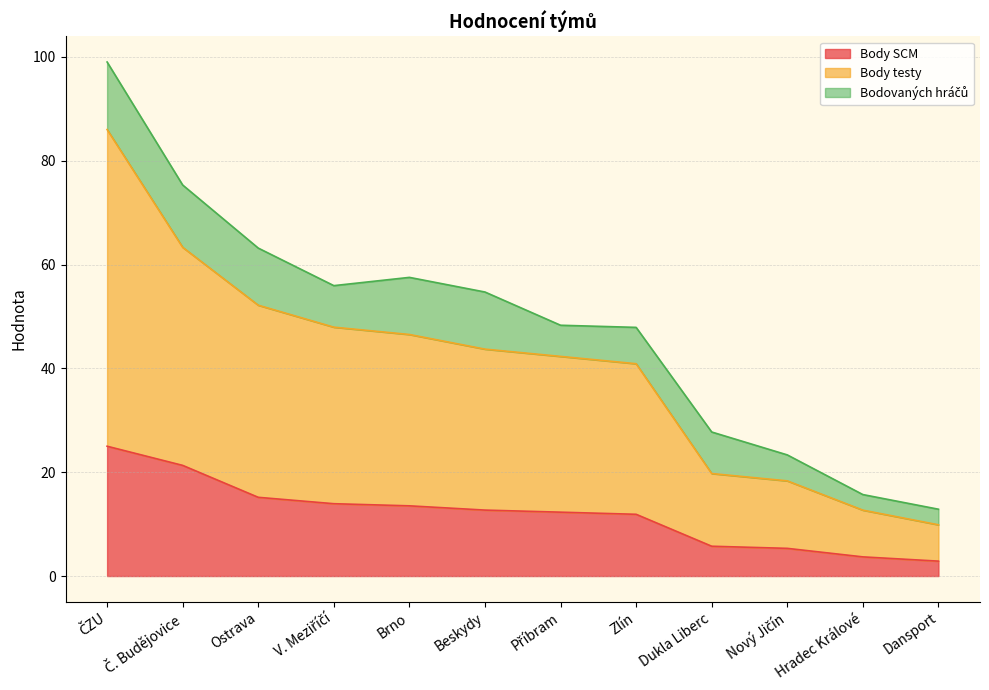

What is the maximum value for Body SCM?

25.0